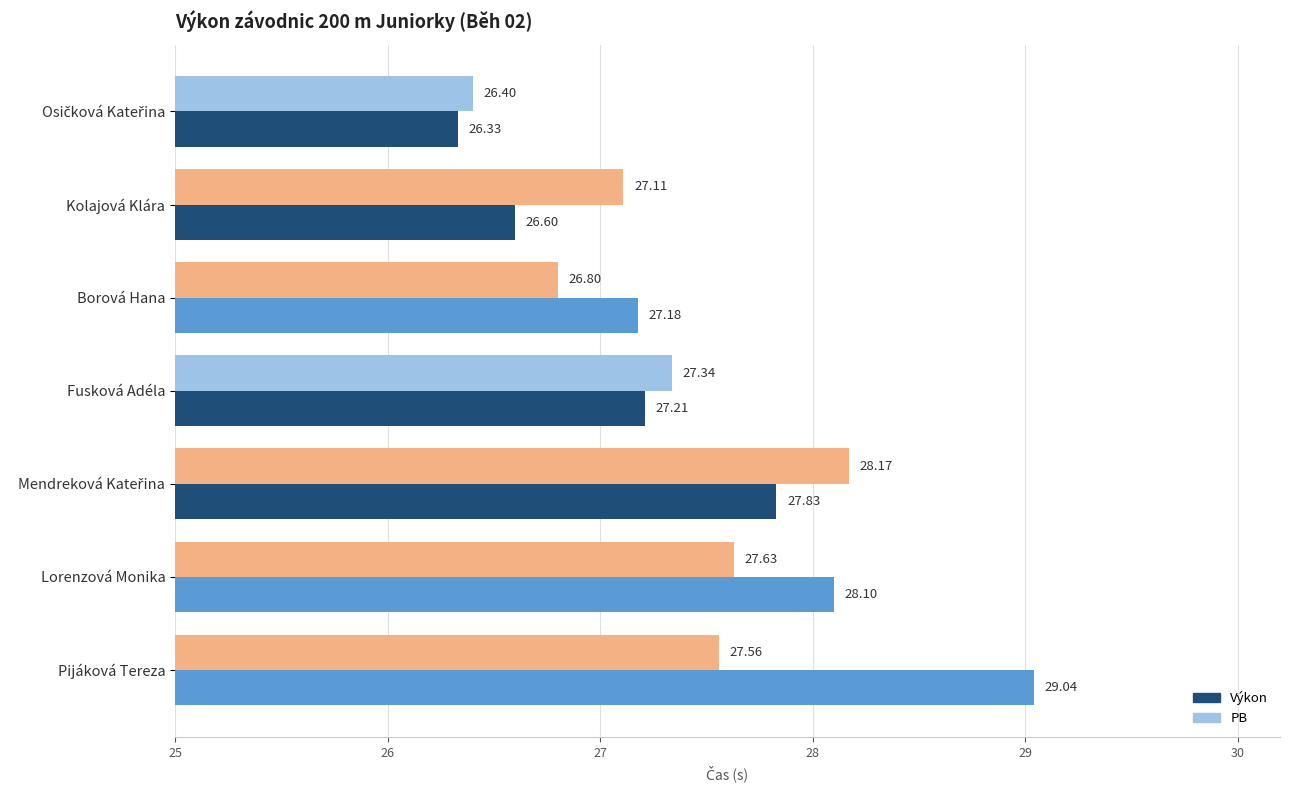

Is the value of PB at Fusková Adéla greater than the value of Výkon at Lorenzová Monika?

No